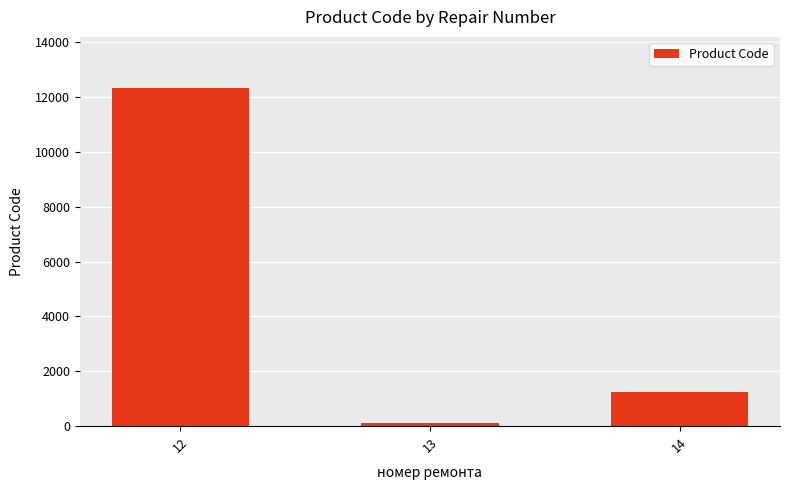

Rank the categories by value from lowest to highest.

13, 14, 12